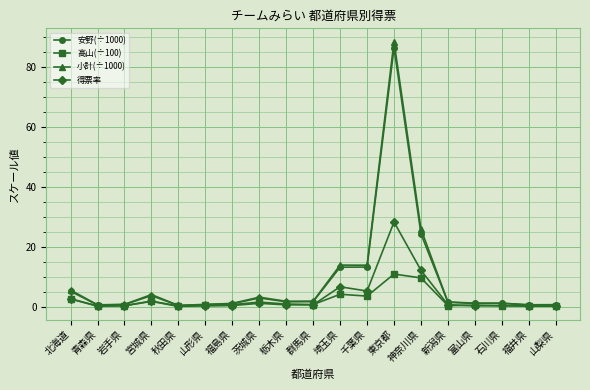

Is the value of 安野(÷1000) at 群馬県 greater than the value of 小計(÷1000) at 千葉県?

No